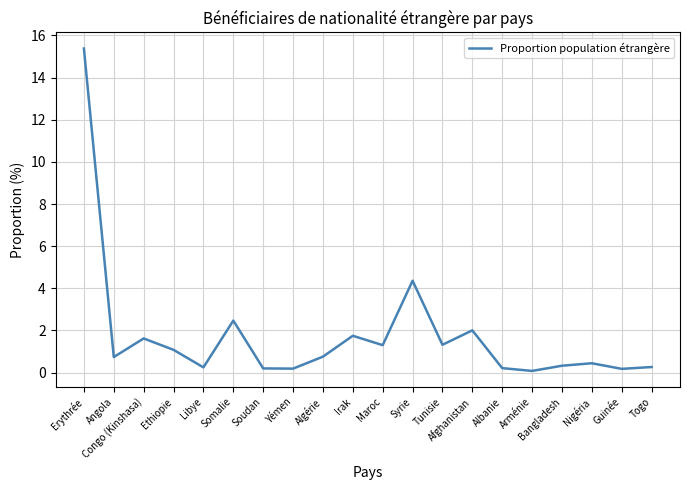

The value at Algérie is 0.8. True or false?

True